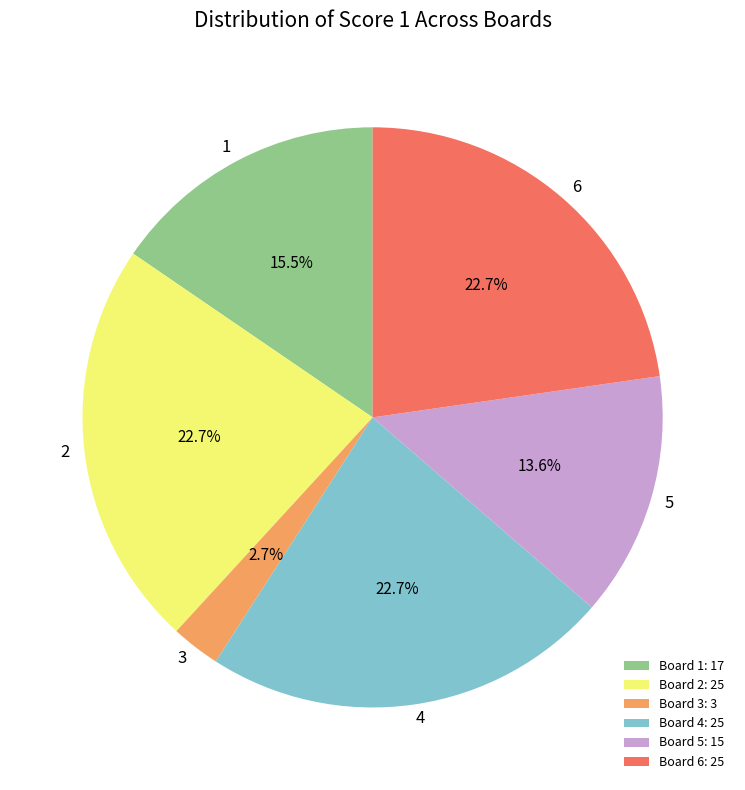

Which has a higher value, Board 2: 25 or Board 3: 3?

Board 2: 25